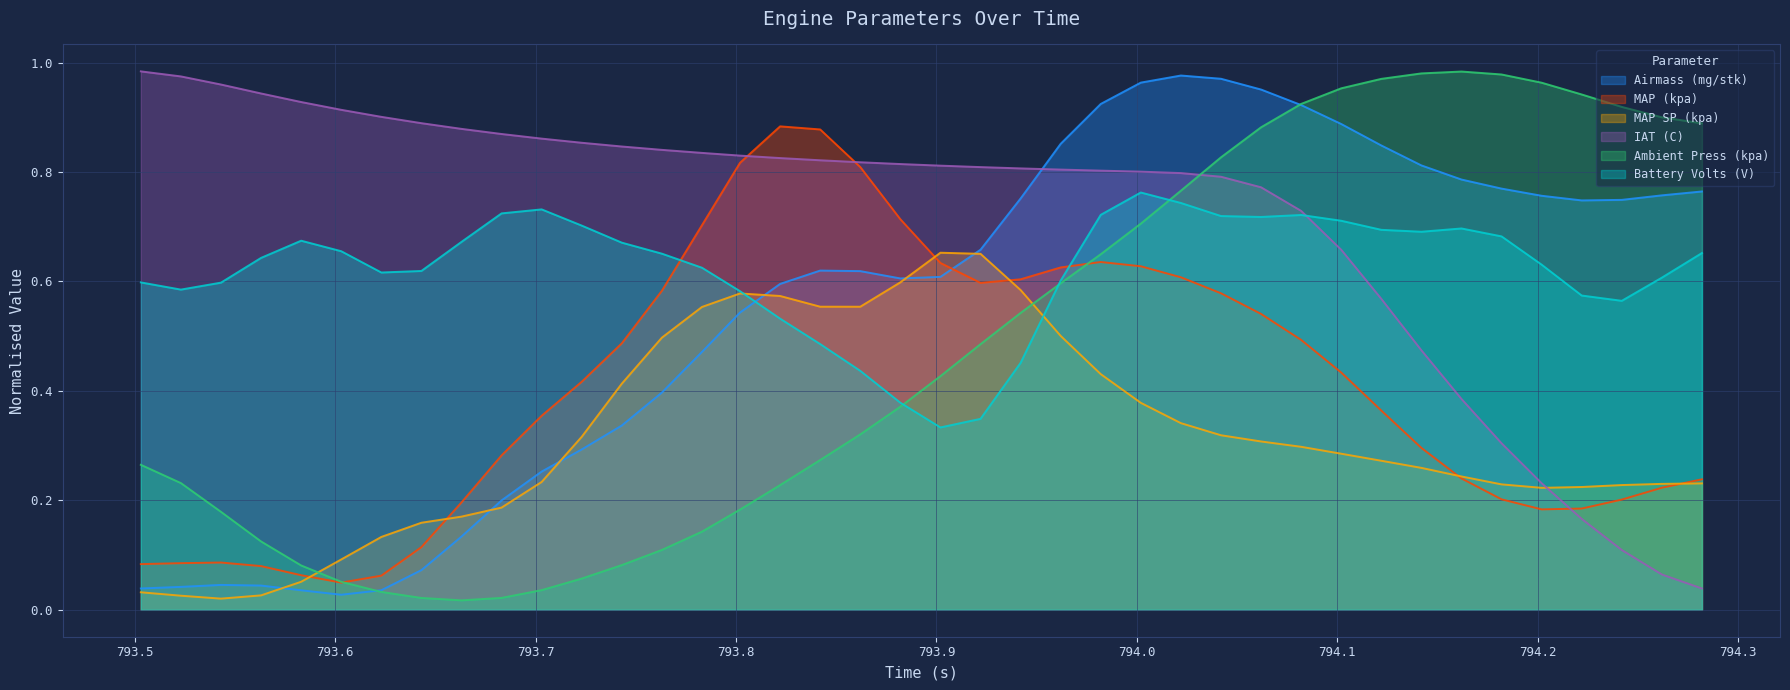

Which series ends up on top after the final intersection of MAP (kpa) and Airmass (mg/stk)?

Airmass (mg/stk)